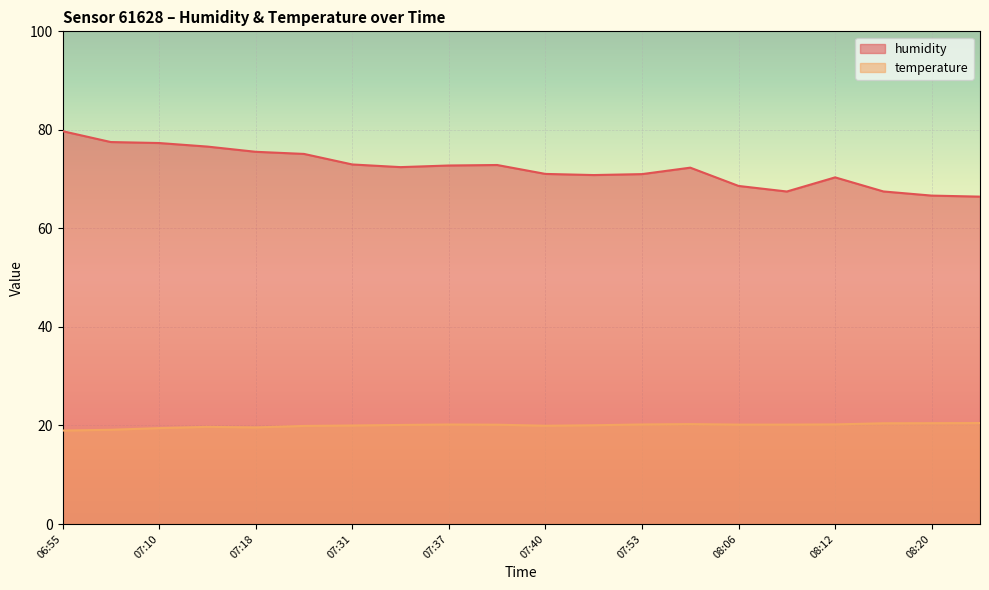

Reading left to right, list all the values displayed in this chart.

humidity: 79.7	77.5	77.3	76.6	75.5	75.1	73.0	72.4	72.8	72.9	71.1	70.8	71.0	72.3	68.6	67.5	70.4	67.5	66.7	66.5
temperature: 19.0	19.1	19.5	19.7	19.6	19.9	20.0	20.1	20.2	20.2	19.9	20.1	20.2	20.3	20.2	20.2	20.2	20.4	20.5	20.5